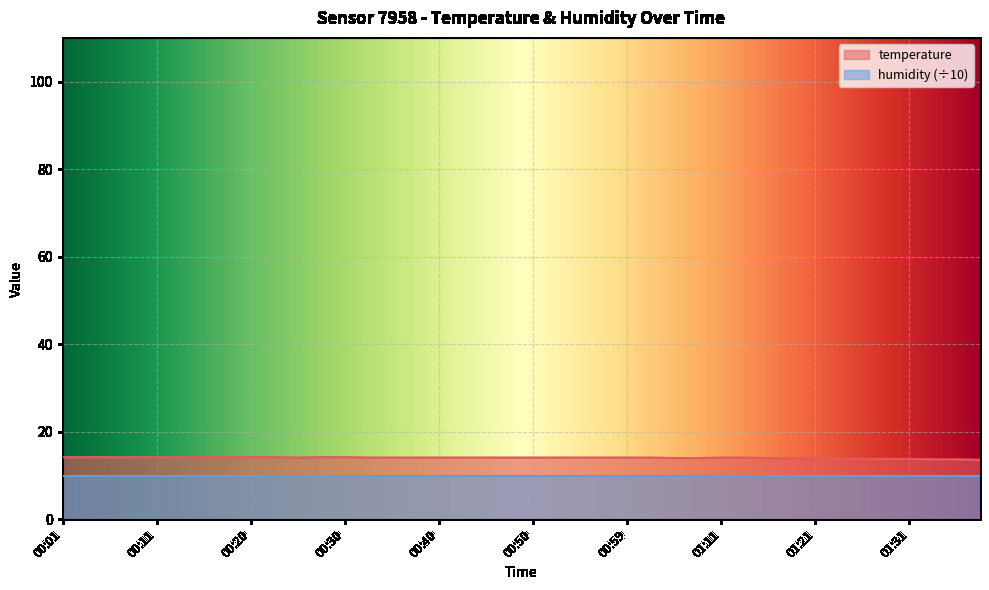

At which label does the data first exceed 14?

00:01